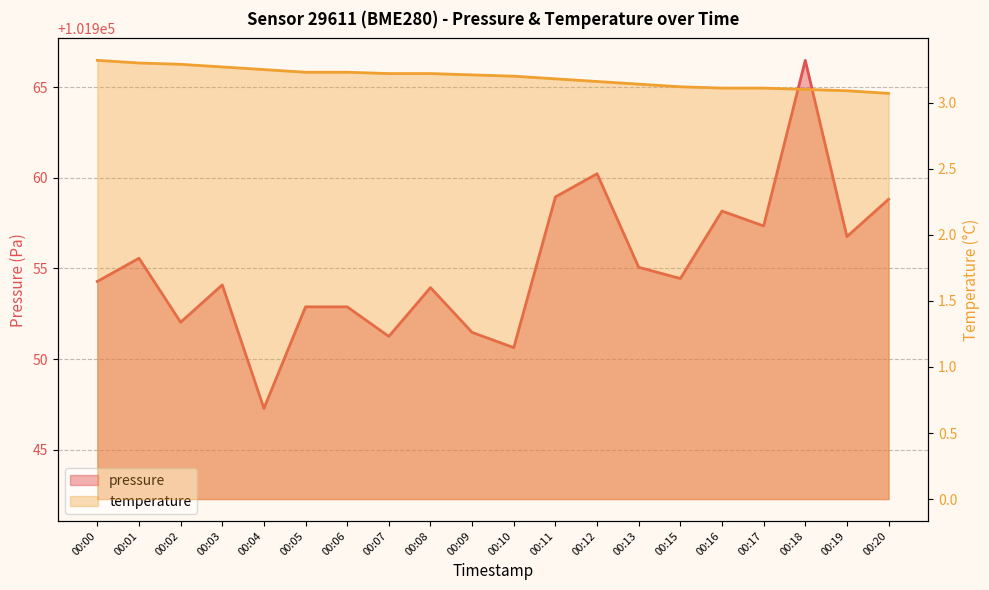

What is the total value across all series at 00:03?

101957.4